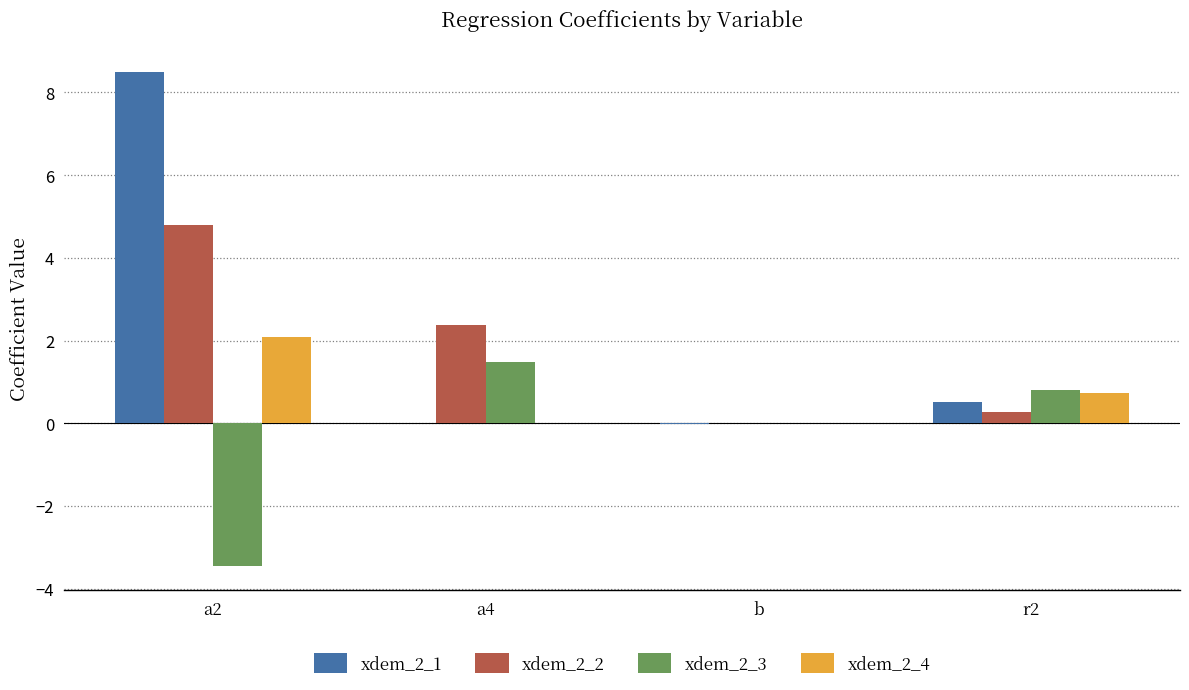

True or false: xdem_2_4 has a value of 1.2 at a4.

False